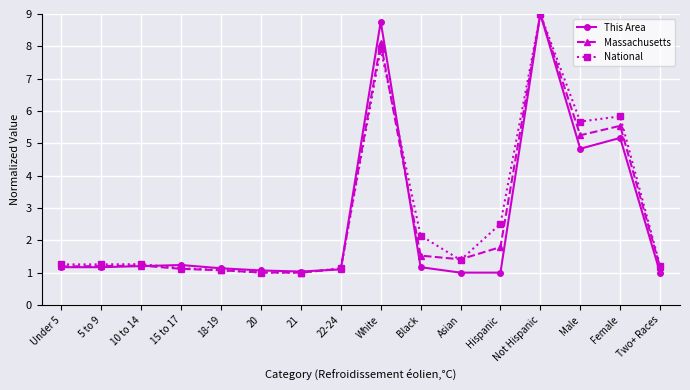

Read the Massachusetts value at Two+ Races.

1.2